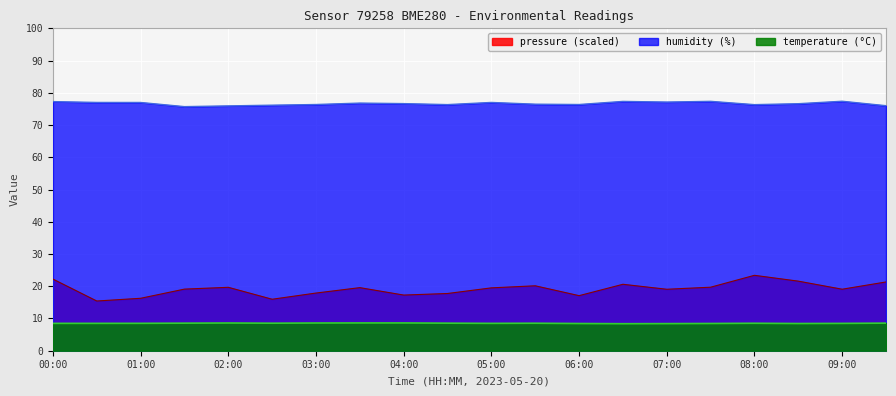

At which label is pressure closest to 19?

07:00